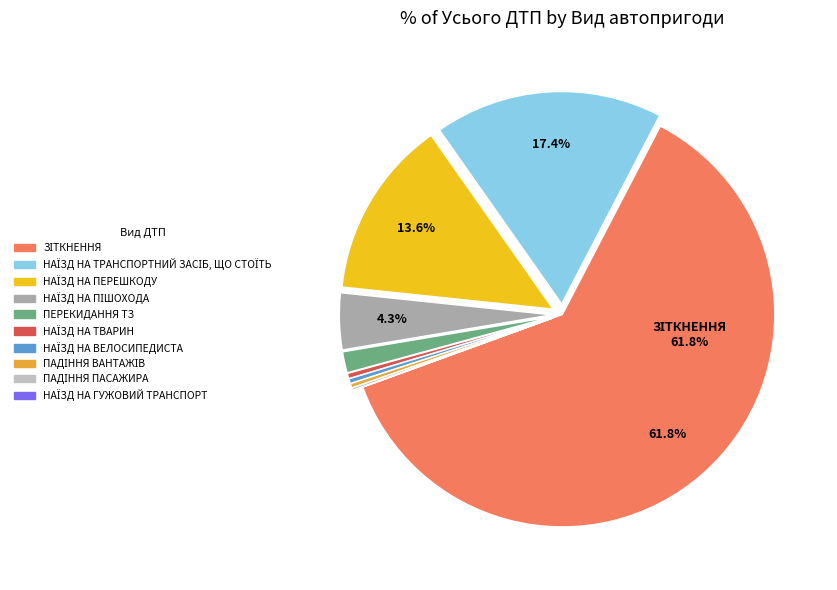

To the nearest percent, what is the difference between the НАЇЗД НА ПЕРЕШКОДУ and ПАДІННЯ ВАНТАЖІВ slice percentages?

13%